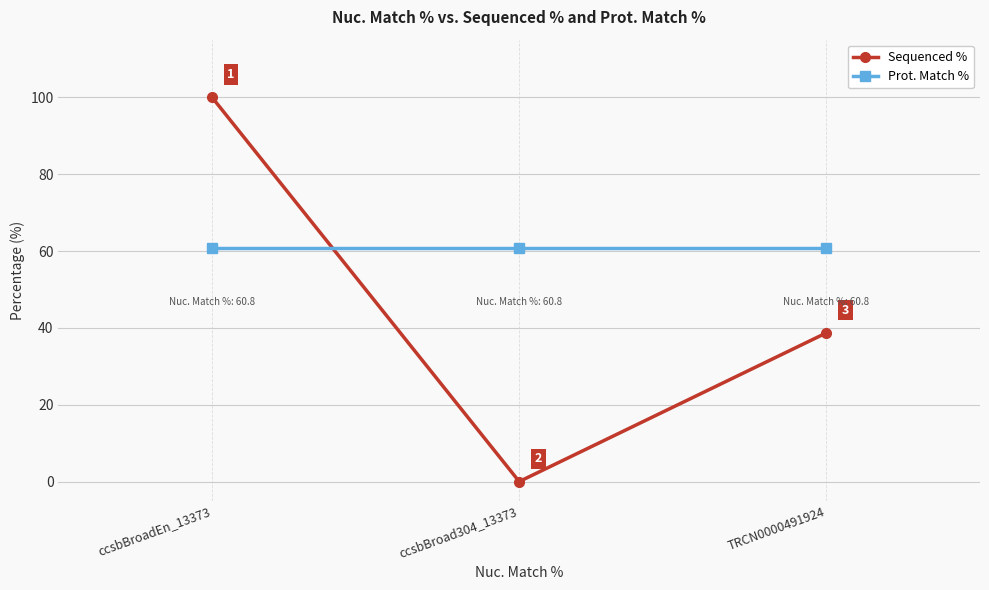

How many values in Sequenced % are above zero?

2